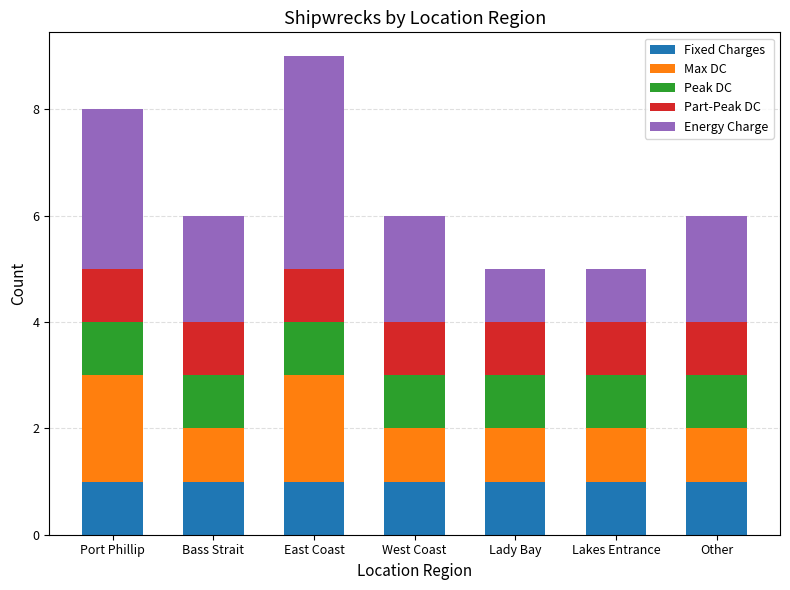

The Fixed Charges series shows 1 at Lady Bay. True or false?

True